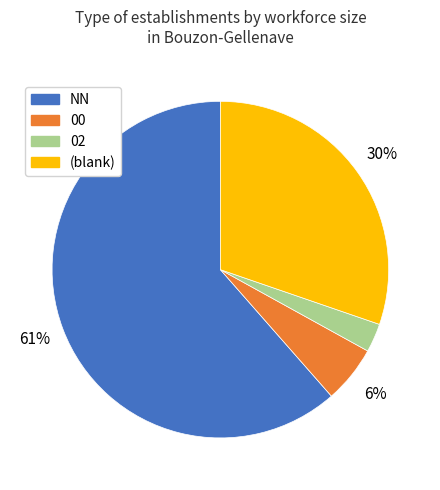

Which category has the smallest portion of the pie?

02